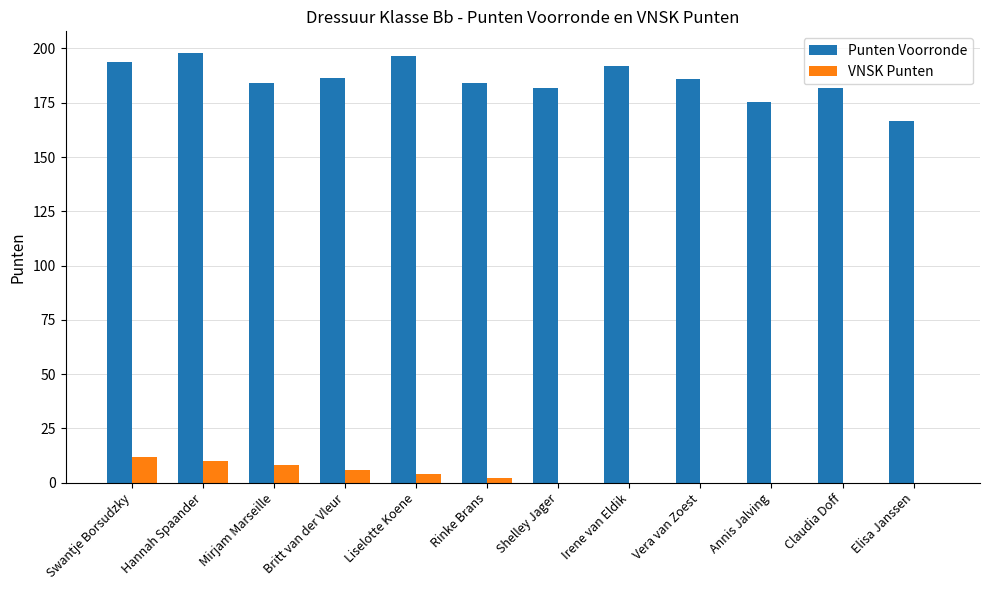

What is the sum of all Punten Voorronde values?

2227.0